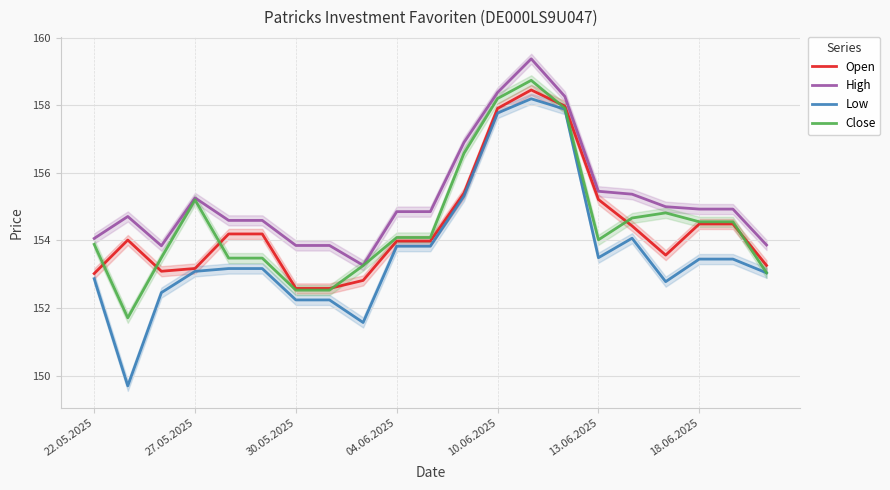

What is the highest value of the Open series?

158.5